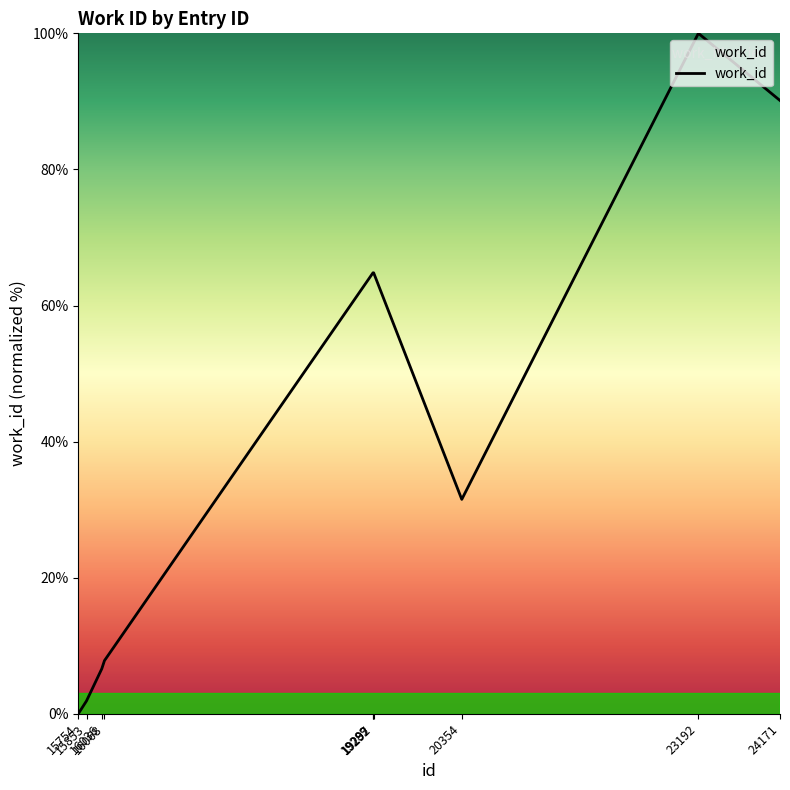

What is the maximum value shown in the chart?

100.0